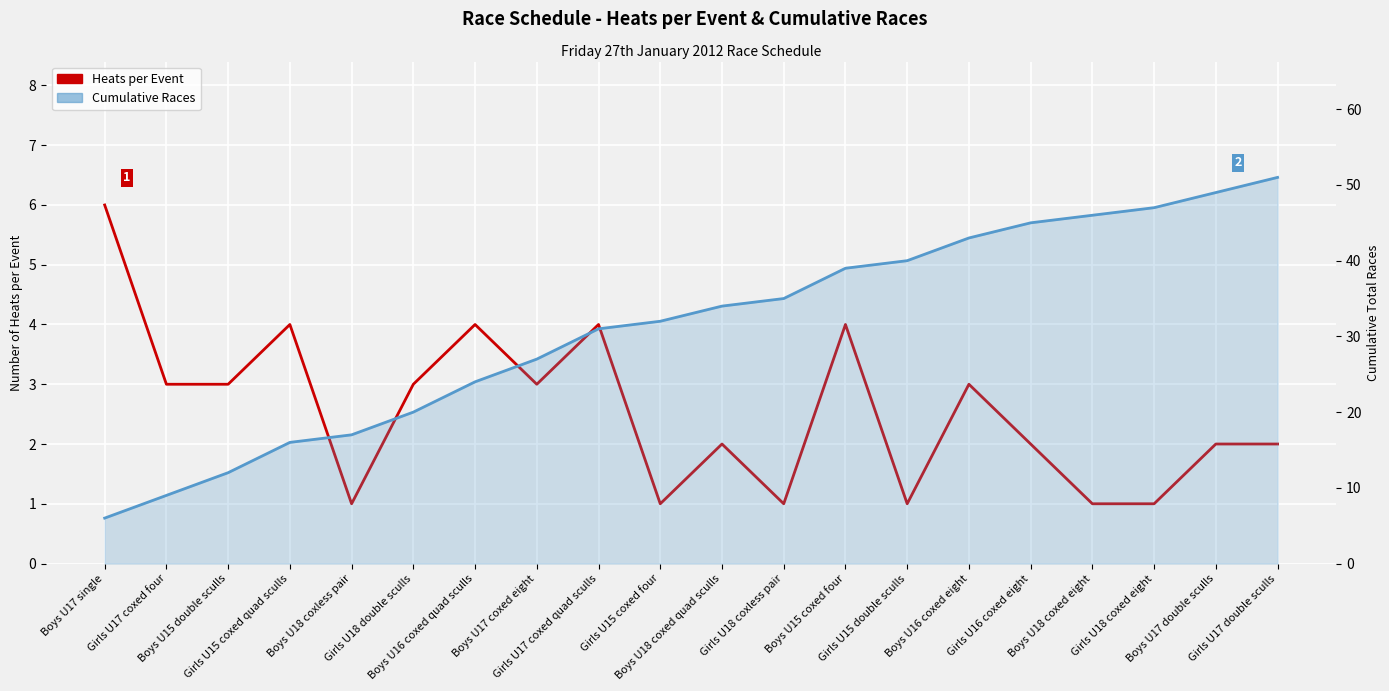

What is the sum of all Cumulative Races values?

623